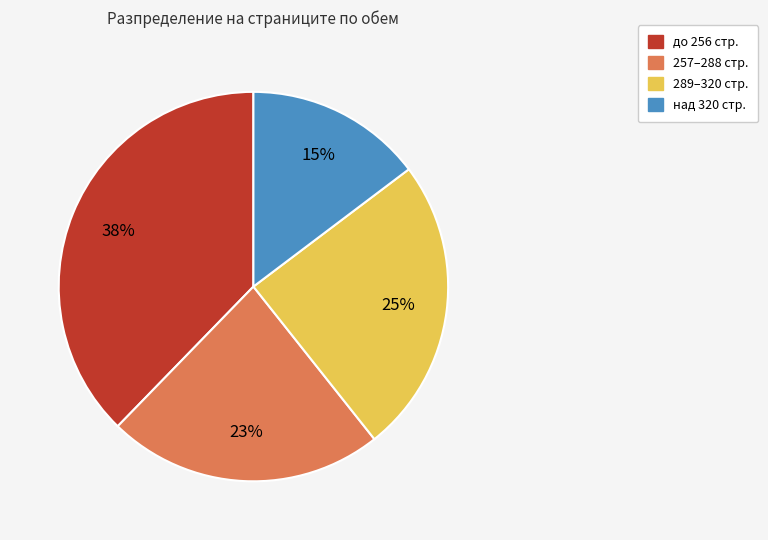

What is the largest slice in the pie chart?

до 256 стр.